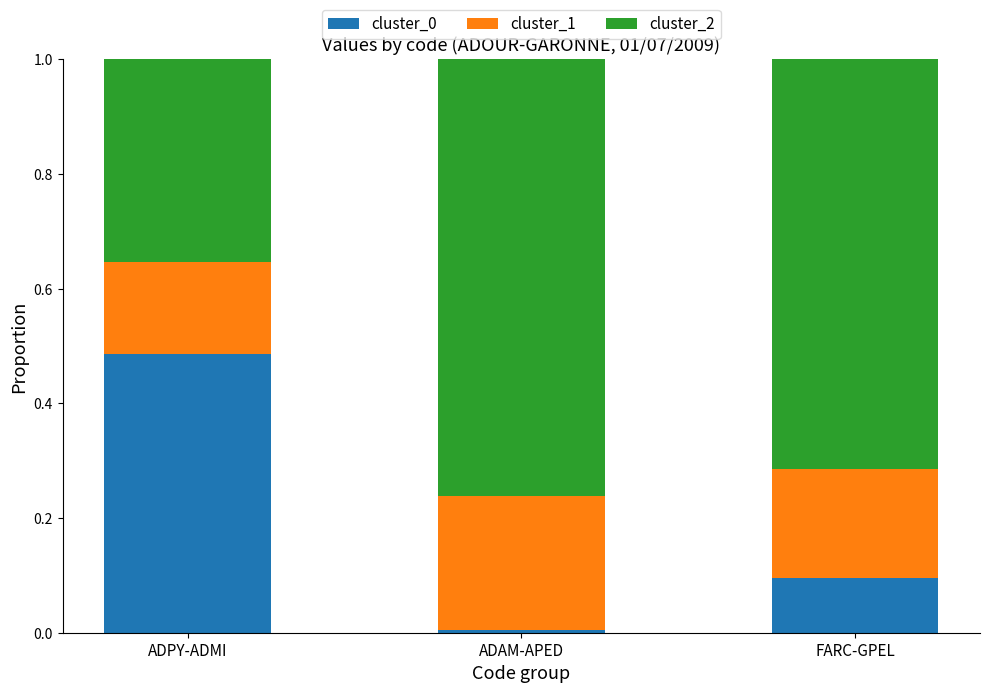

What is the total value across all series at ADPY-ADMI?

1.0